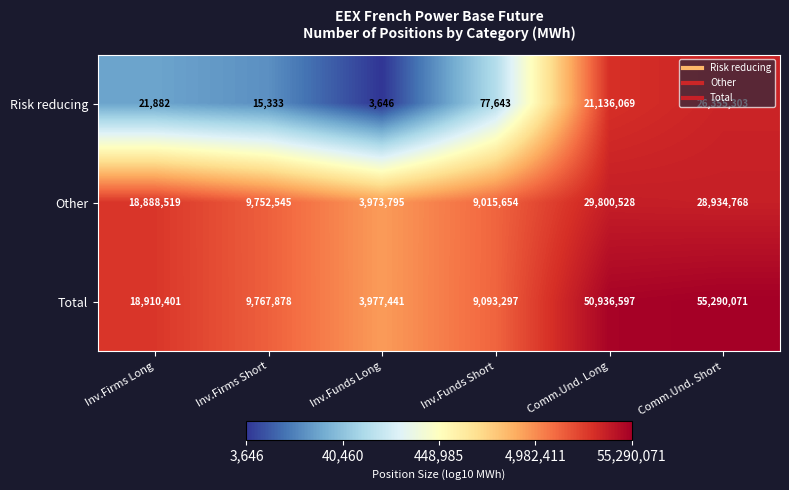

What is the total value across all series at Comm.Und. Long?

101873194